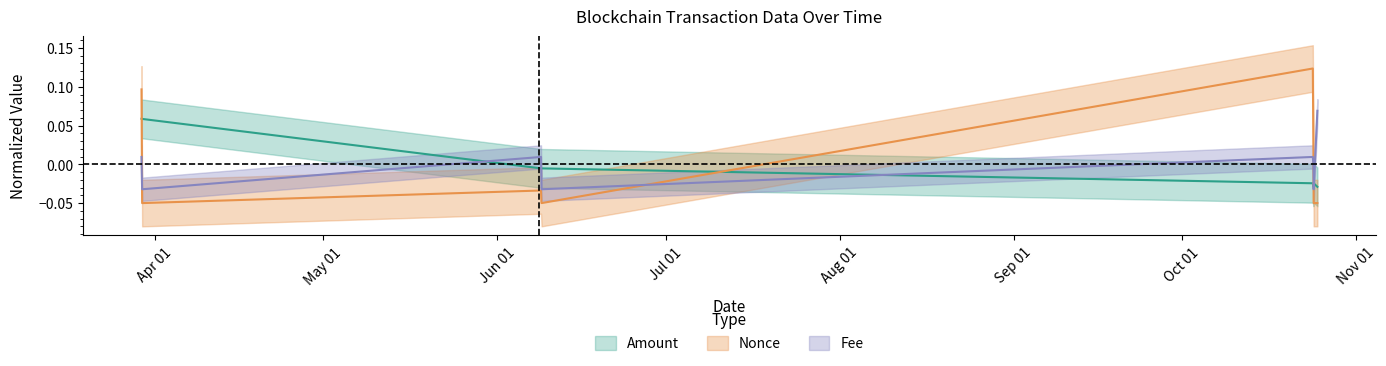

What are all the series names shown in the legend?

Amount, Fee, Nonce